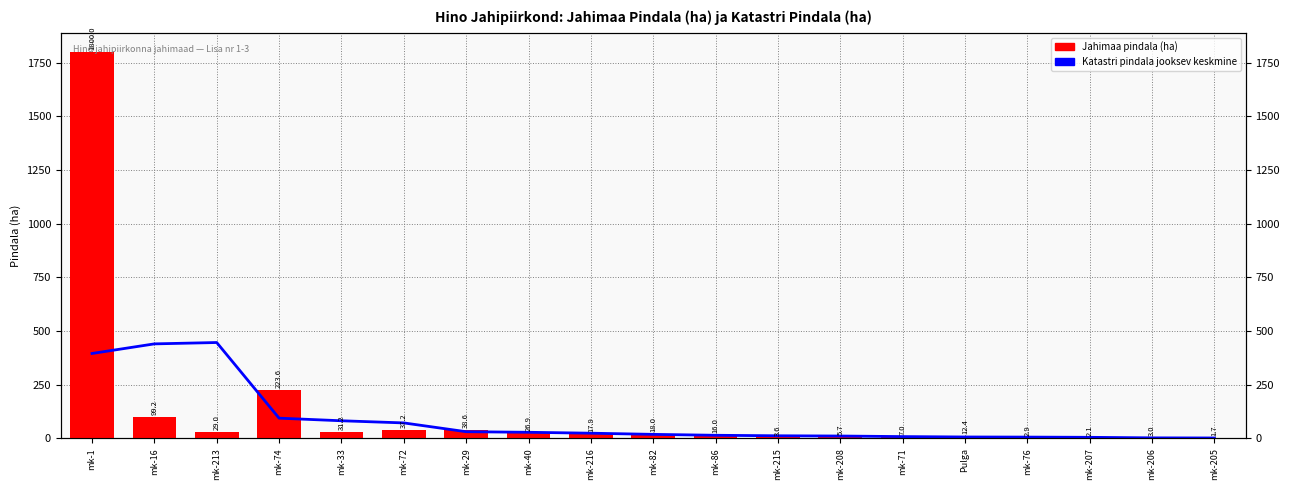

How many groups of bars are there?

19